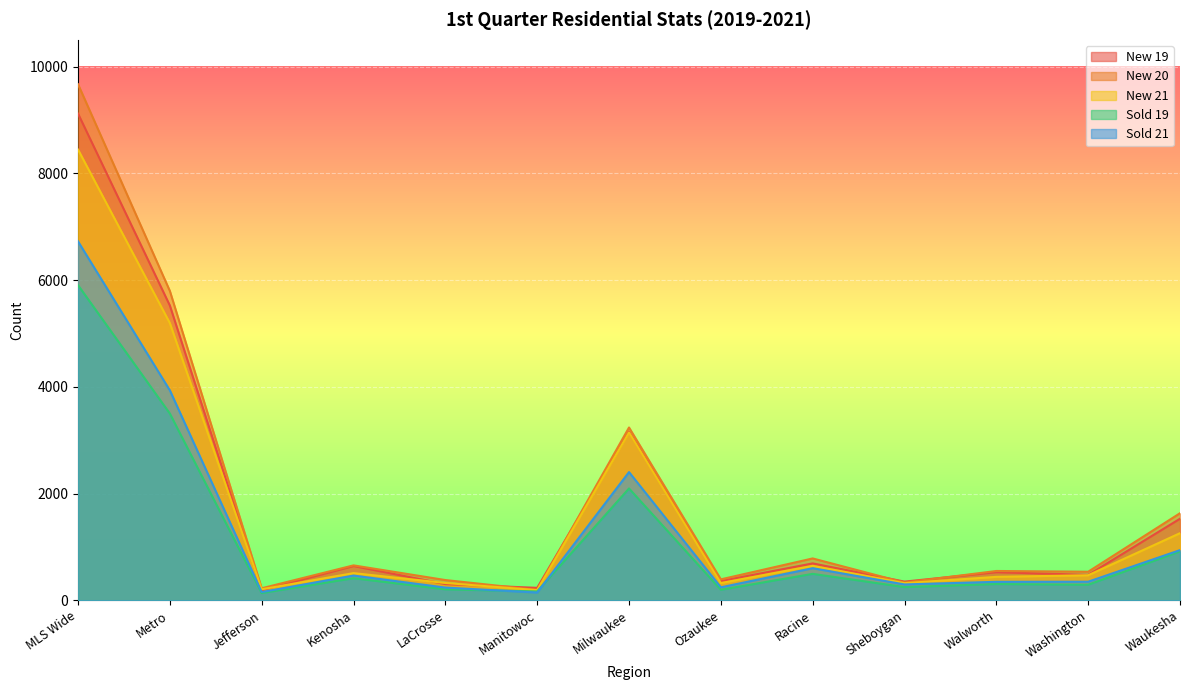

Where is New 20 nearest to the value 4931?

Metro